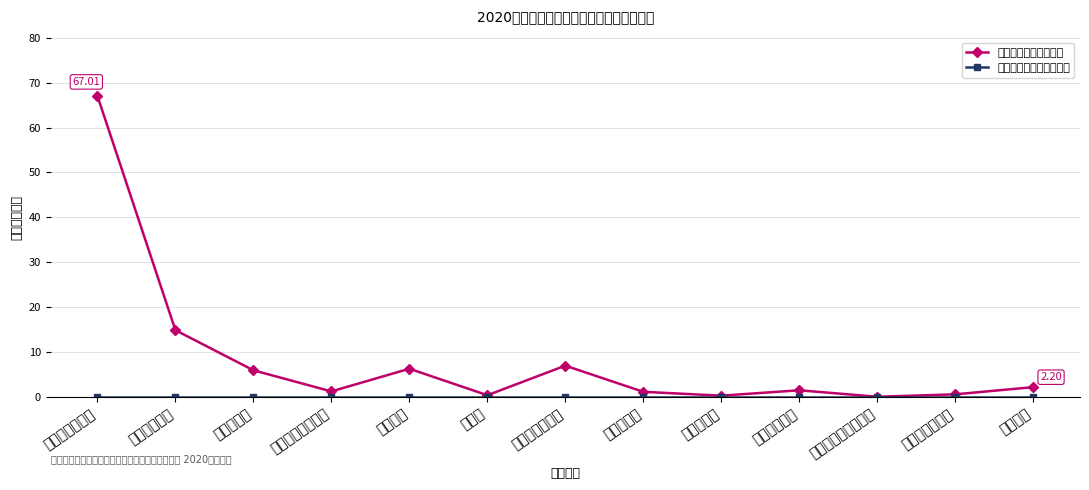

What is the label of the 9th point from the left?

公务接待费